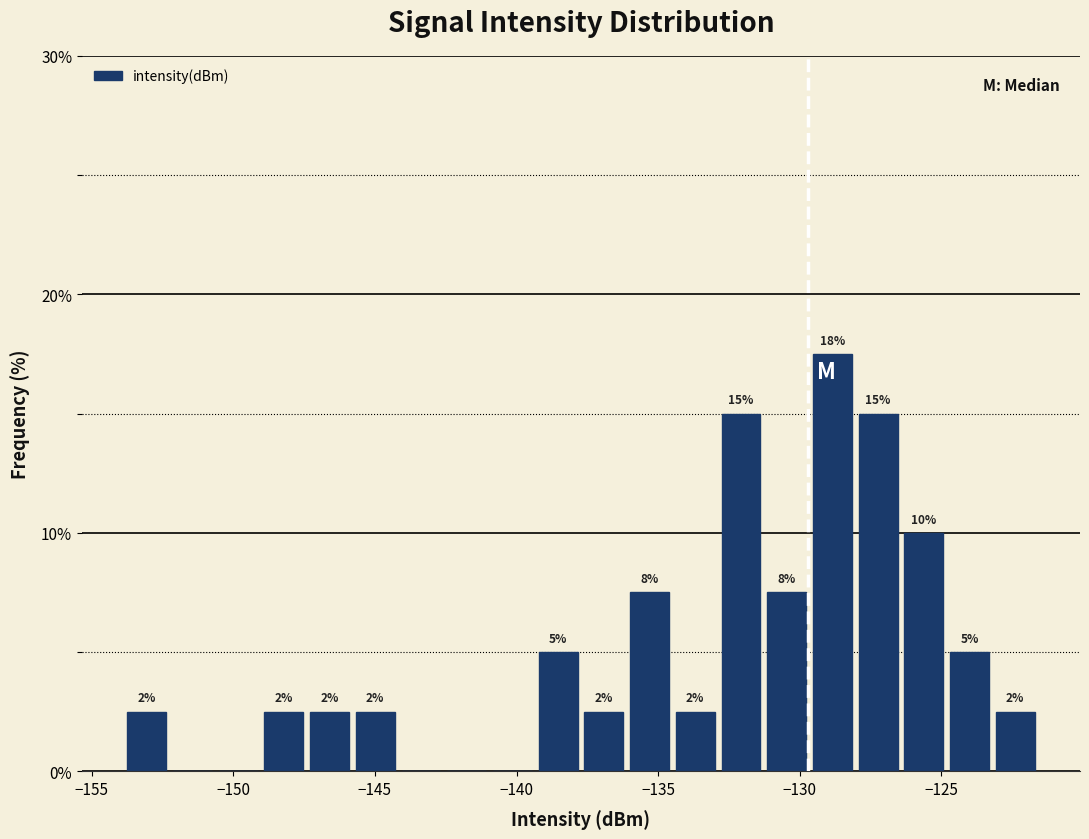

Around what value on the x-axis is the tallest bar? Give the approximate position of its centre, as read against the axis.

-129.0